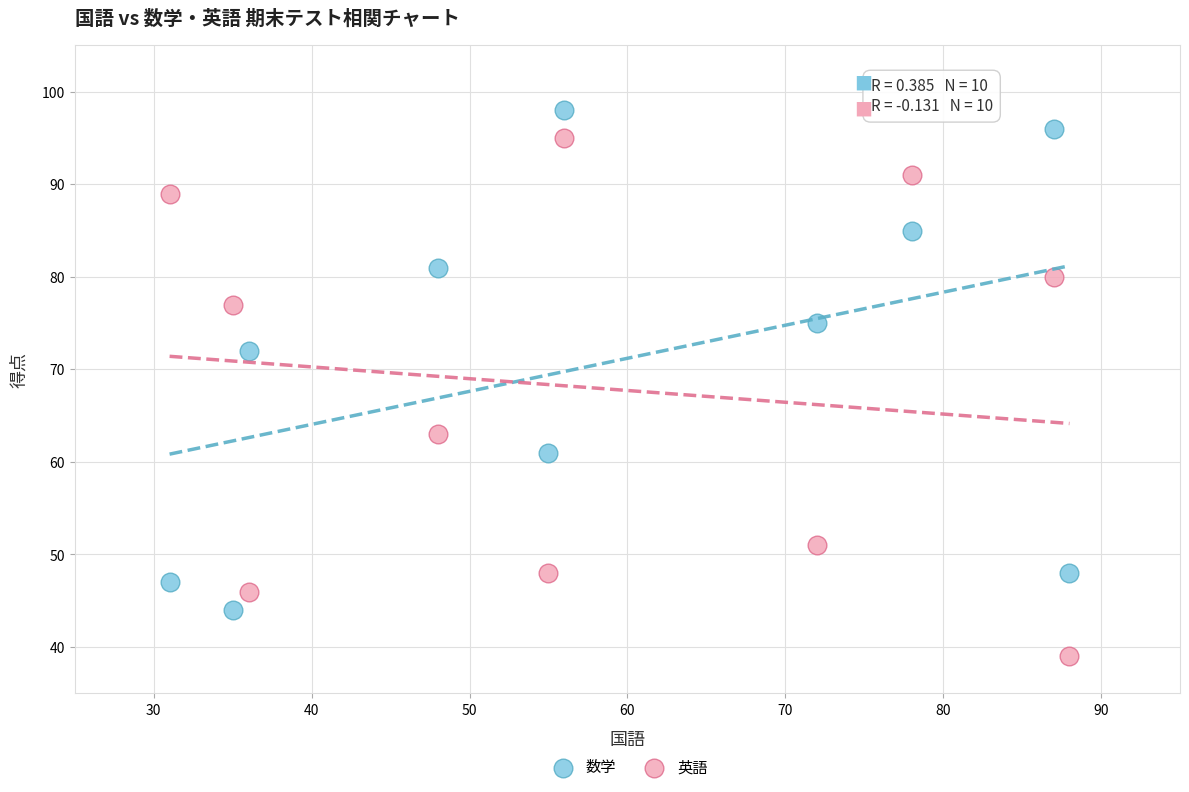

Across all data points, what is the range of Y values (max minus min)?

59